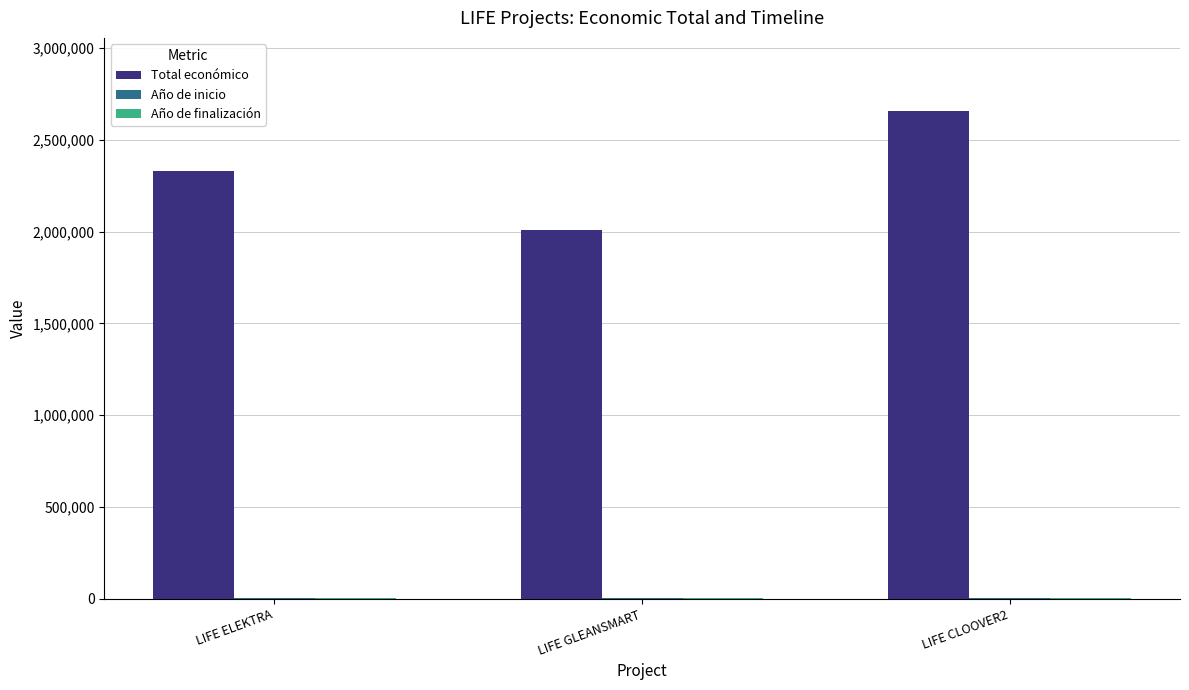

At which category is the sum across all series the highest?

LIFE CLOOVER2